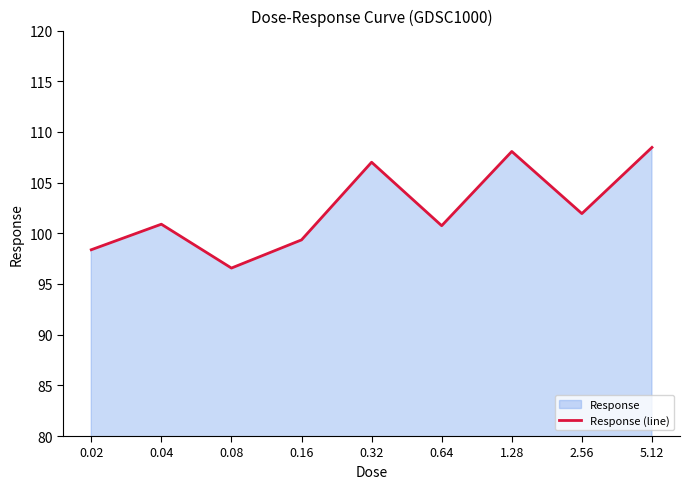

How many values exceed 100?

6